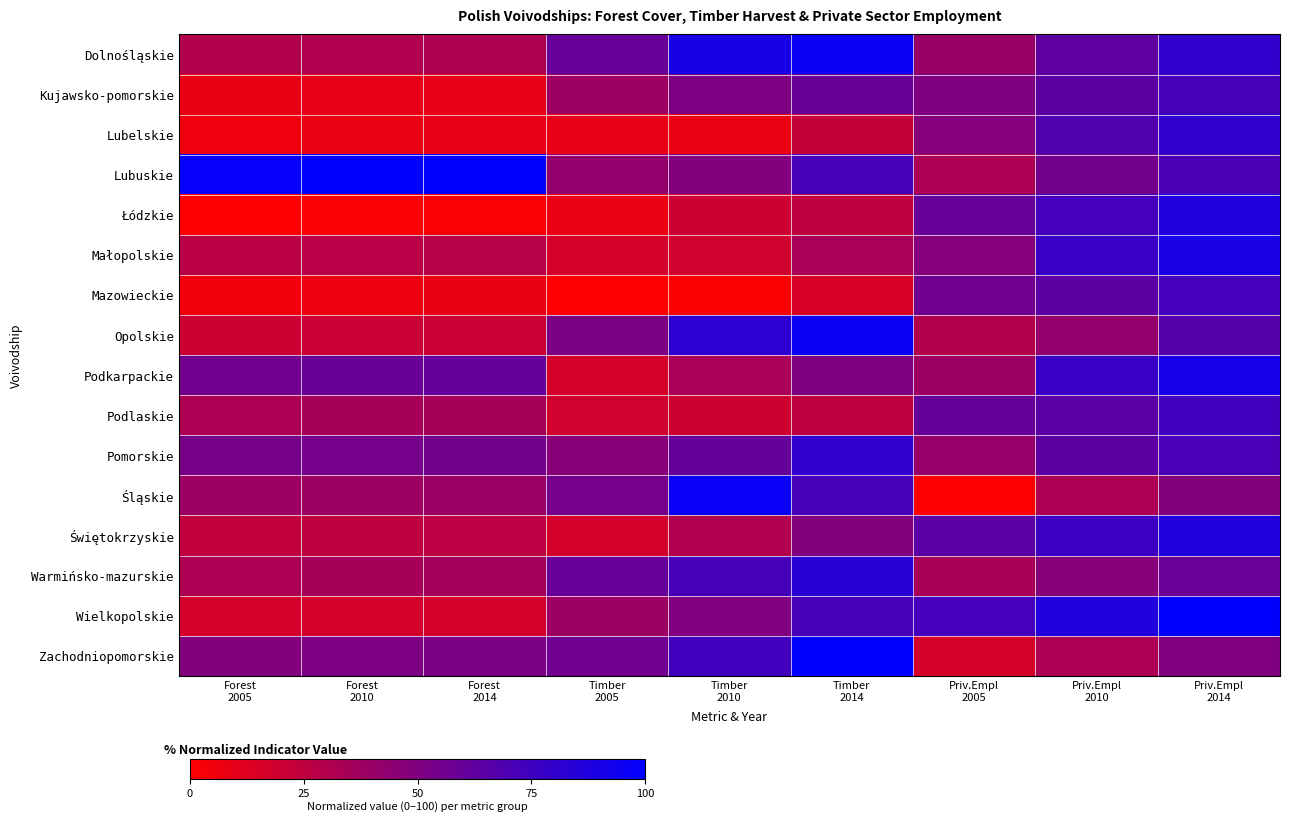

Between Priv.Empl
2014 and Priv.Empl
2010, which is larger?

Priv.Empl
2014